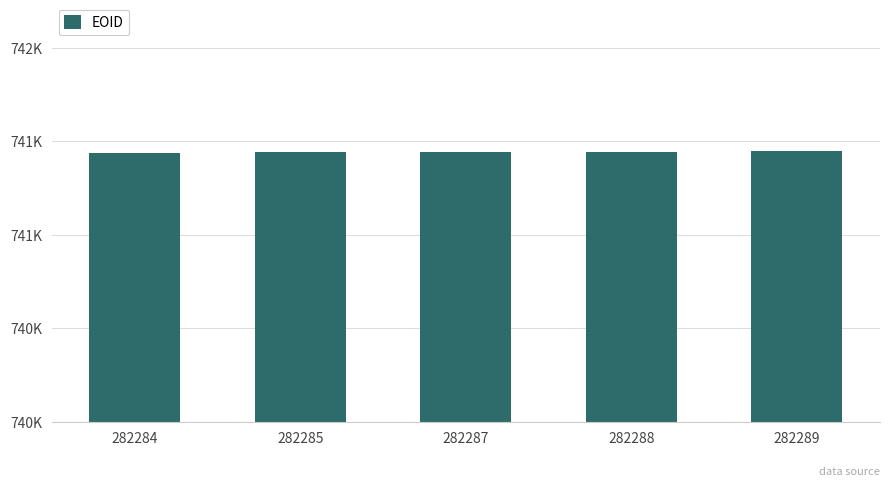

Reading left to right, list all the values displayed in this chart.

282284=741439	282285=741441	282287=741443	282288=741444	282289=741445